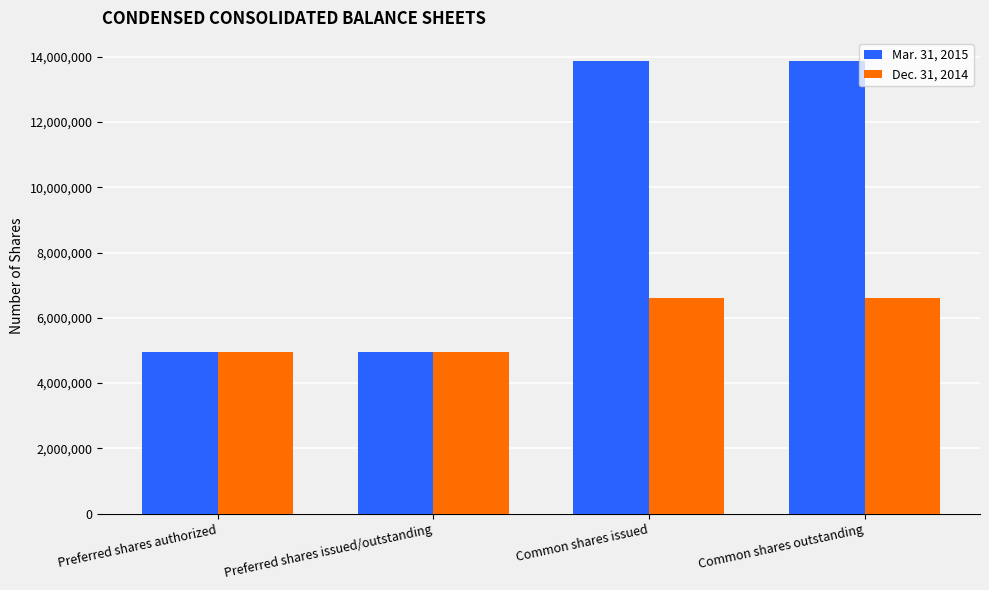

Which series has the largest range (max minus min)?

Mar. 31, 2015